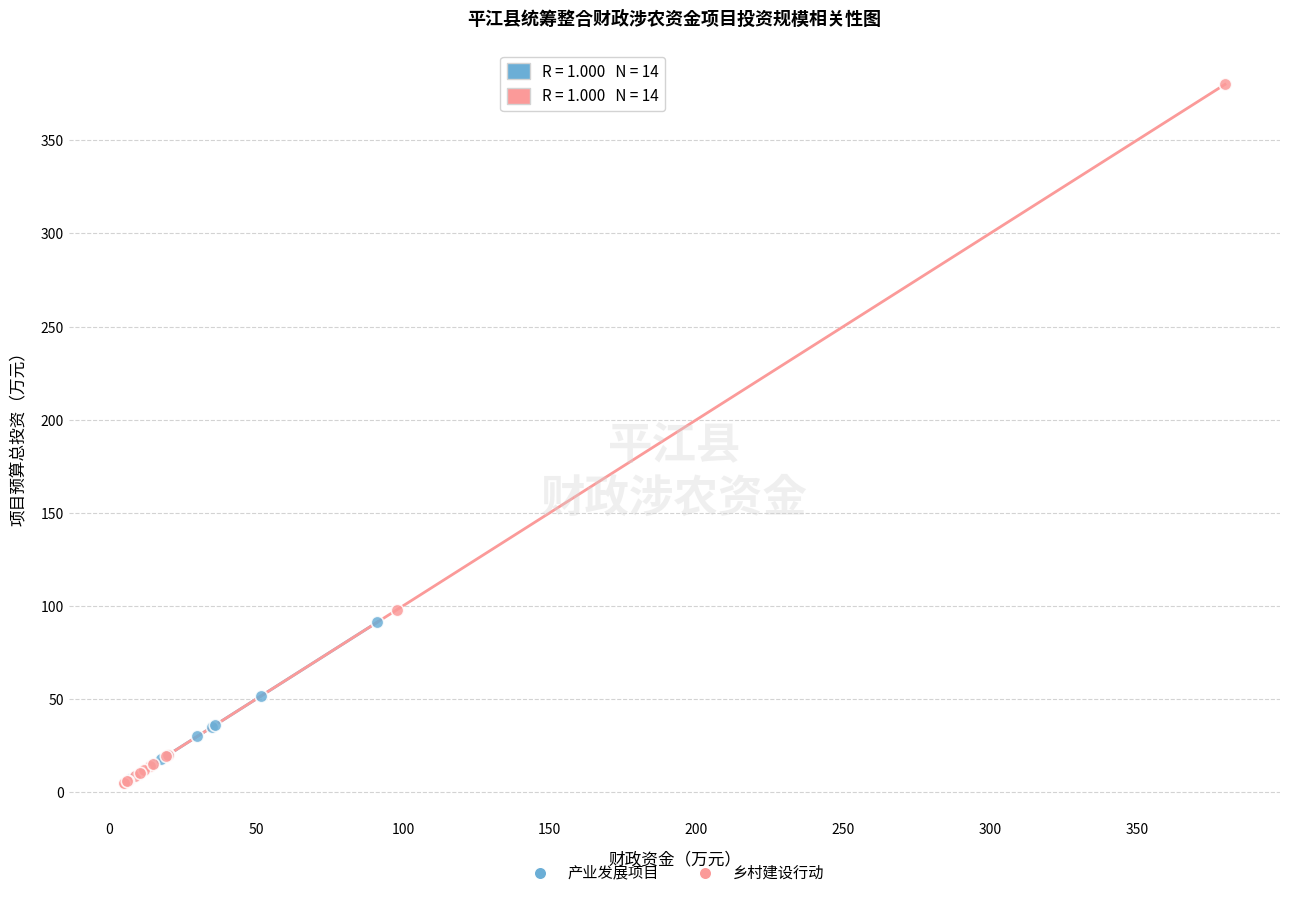

Which series contains the highest Y value?

乡村建设行动